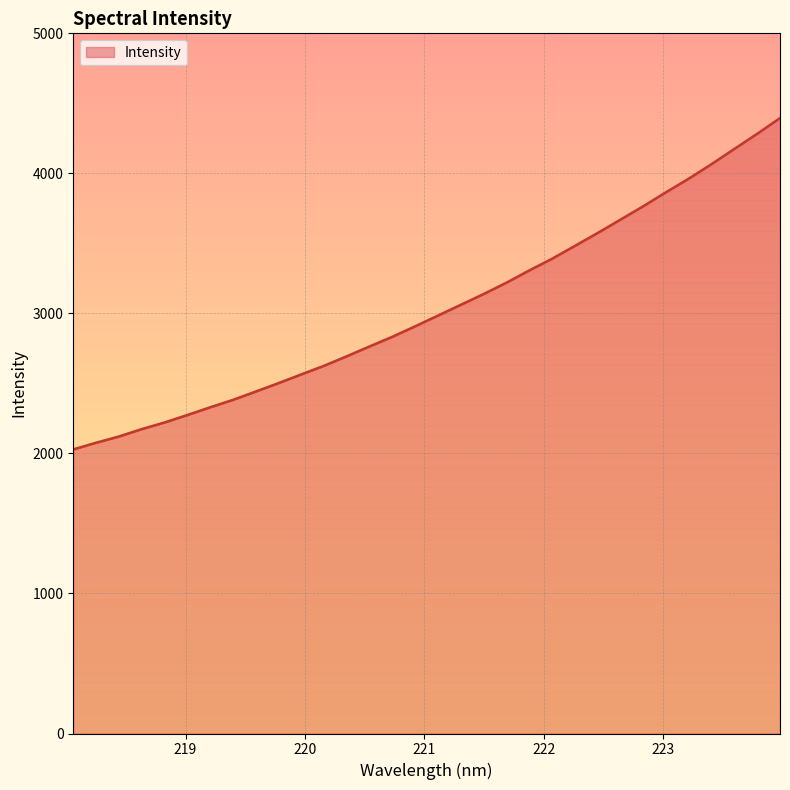

What is the difference between the maximum and minimum values?

2365.8